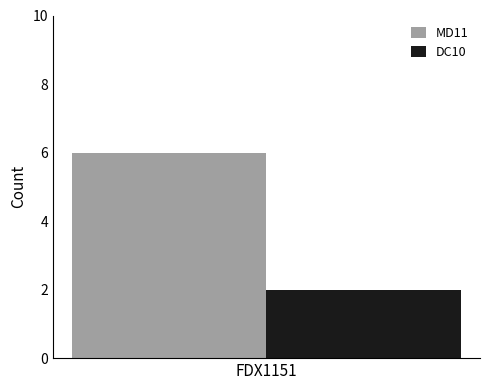

Is it true that DC10 equals 2 at FDX1151?

True